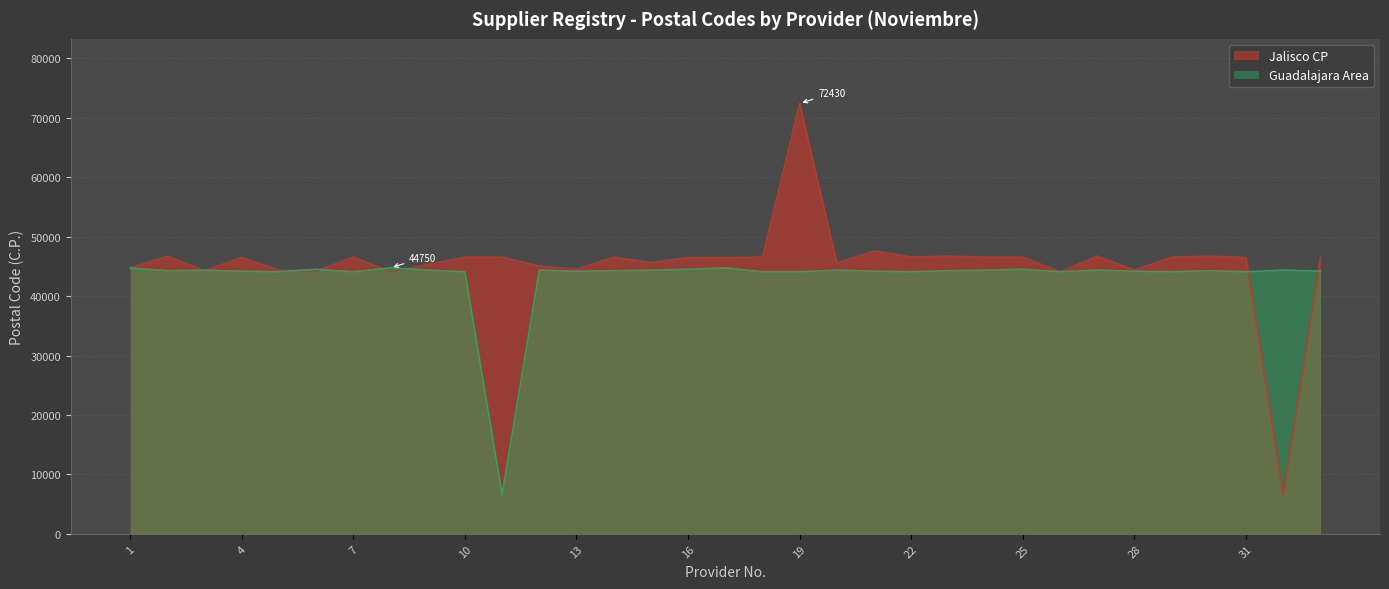

In Jalisco CP, how many points are lower than both neighbors (excluding endpoints)?

10